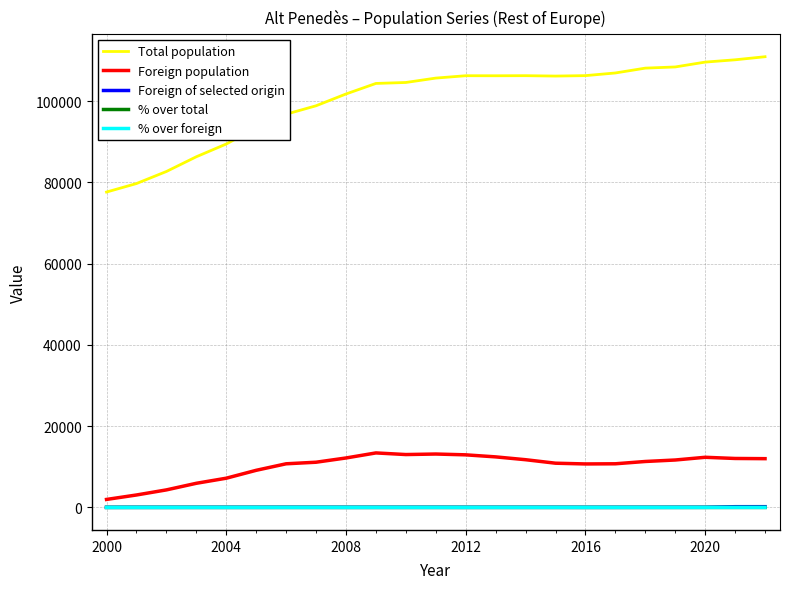

True or false: Foreign of selected origin and % over foreign intersect in this chart.

False